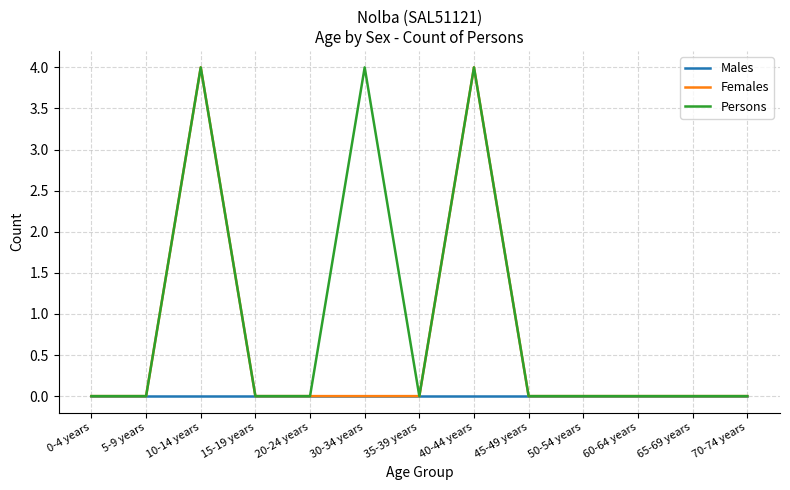

True or false: Persons has more than 2 interior local peaks.

True